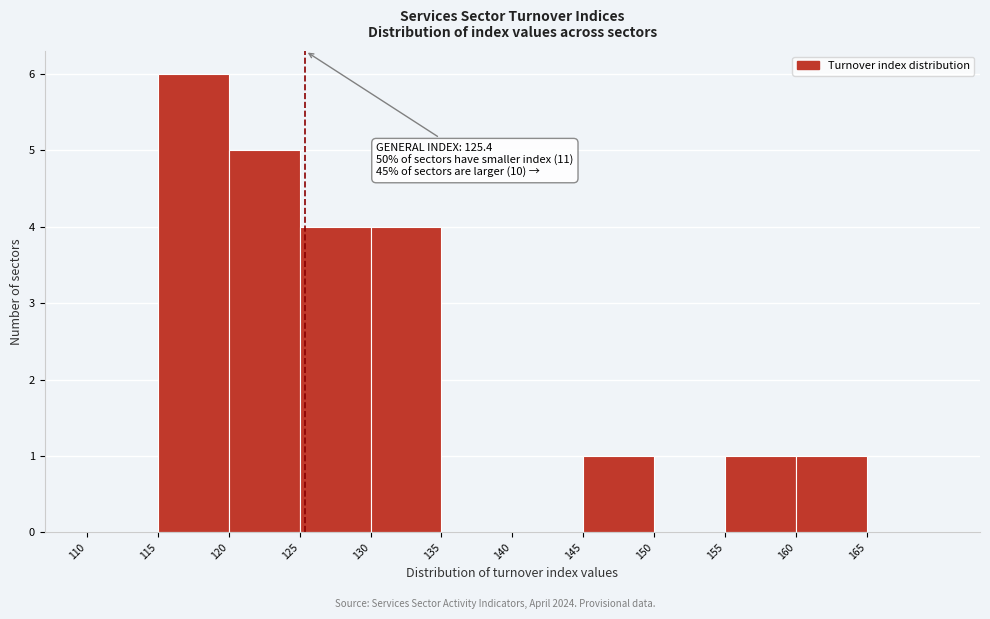

Which range on the x-axis has the tallest bar?

115 to 120